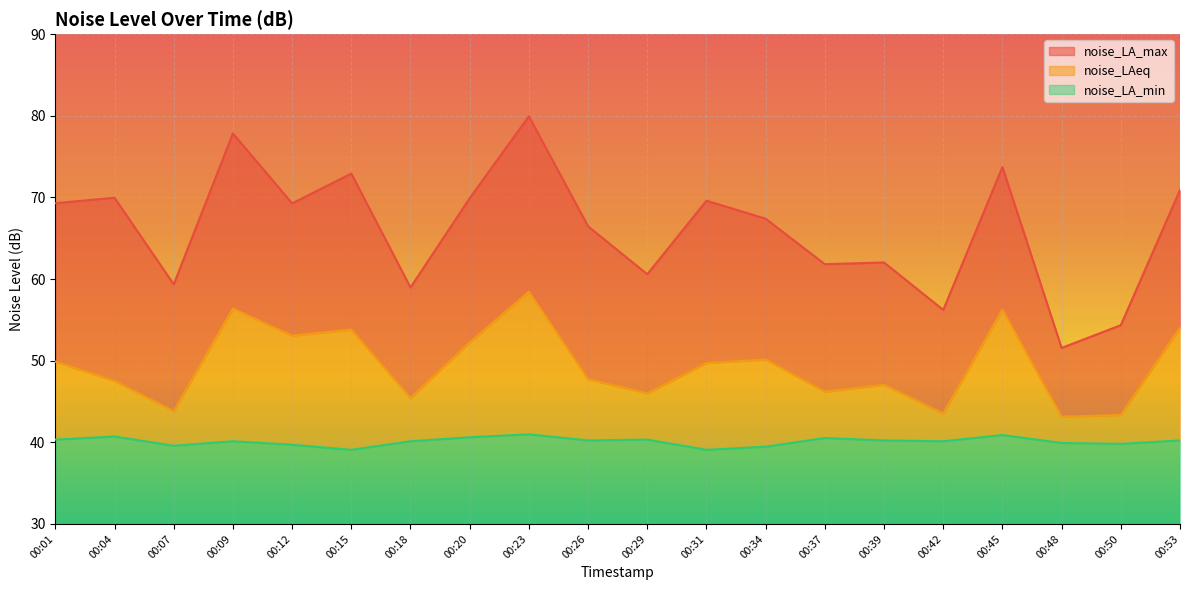

Which series has the widest spread of values?

noise_LA_max